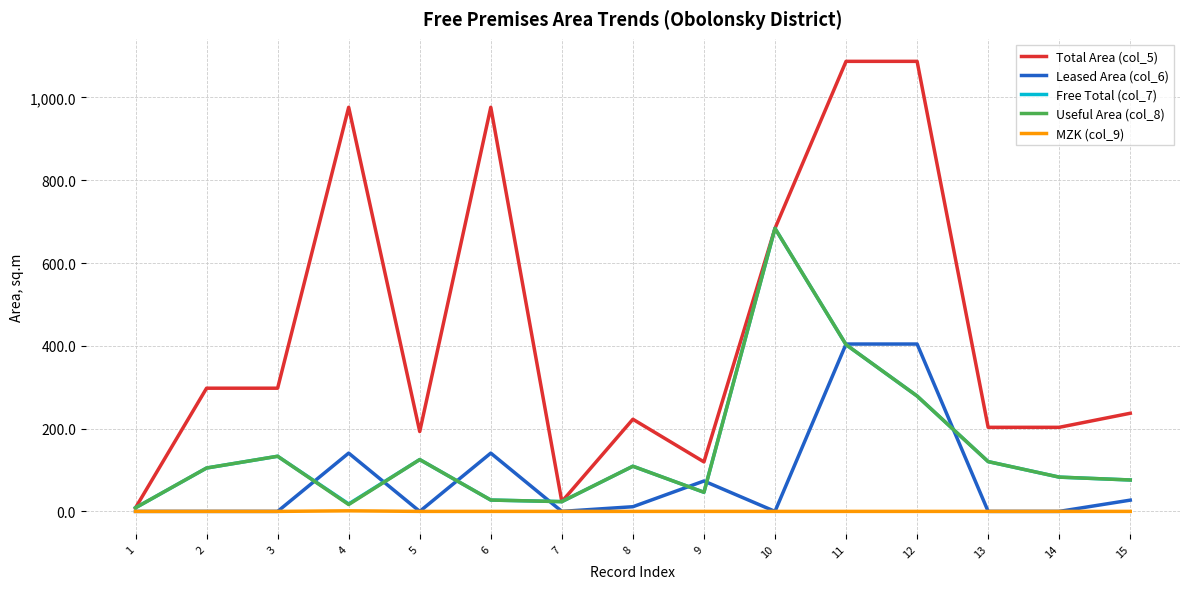

How many distinct data groups are displayed?

5